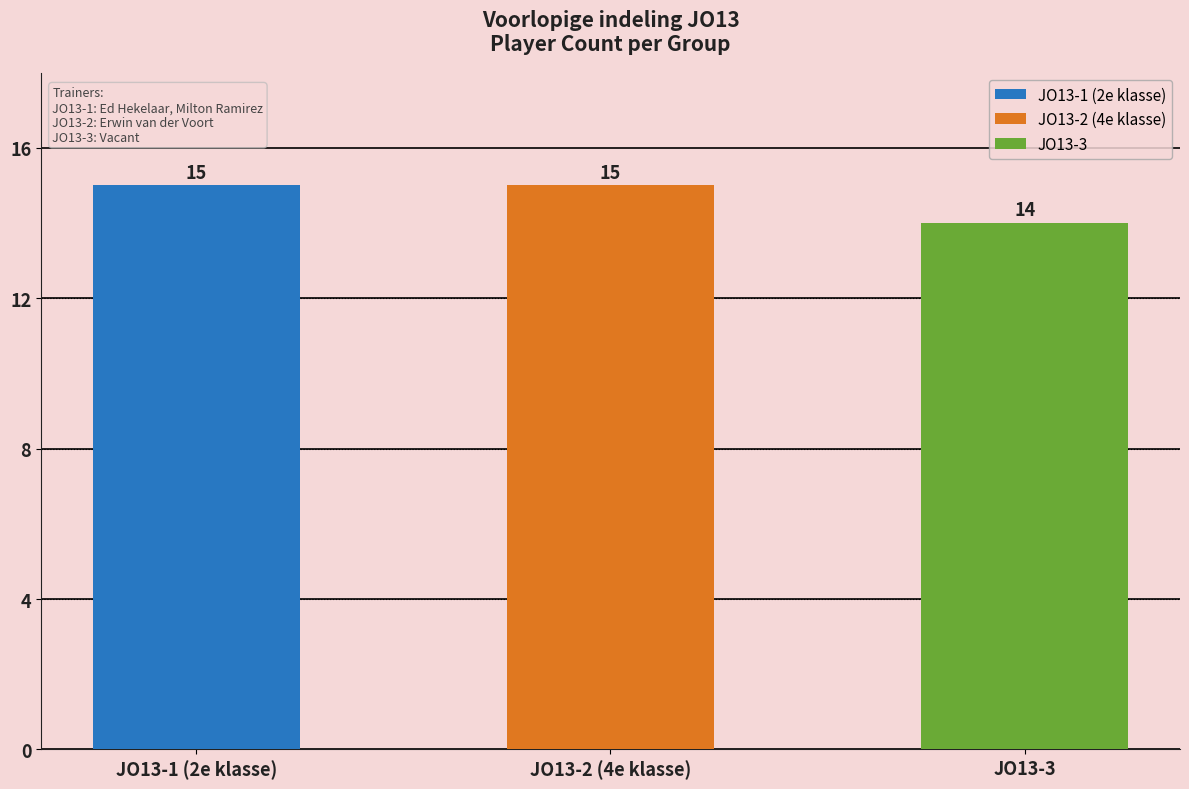

True or false: the data shows 10 at JO13-1 (2e klasse).

False